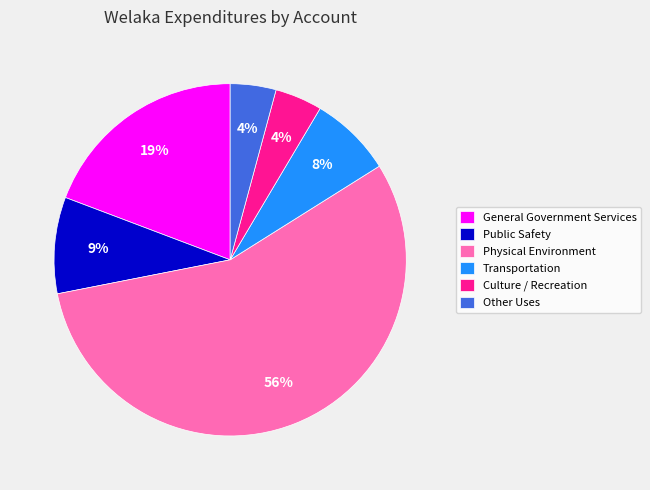

Do Public Safety and Culture / Recreation together represent more than half of the pie?

No